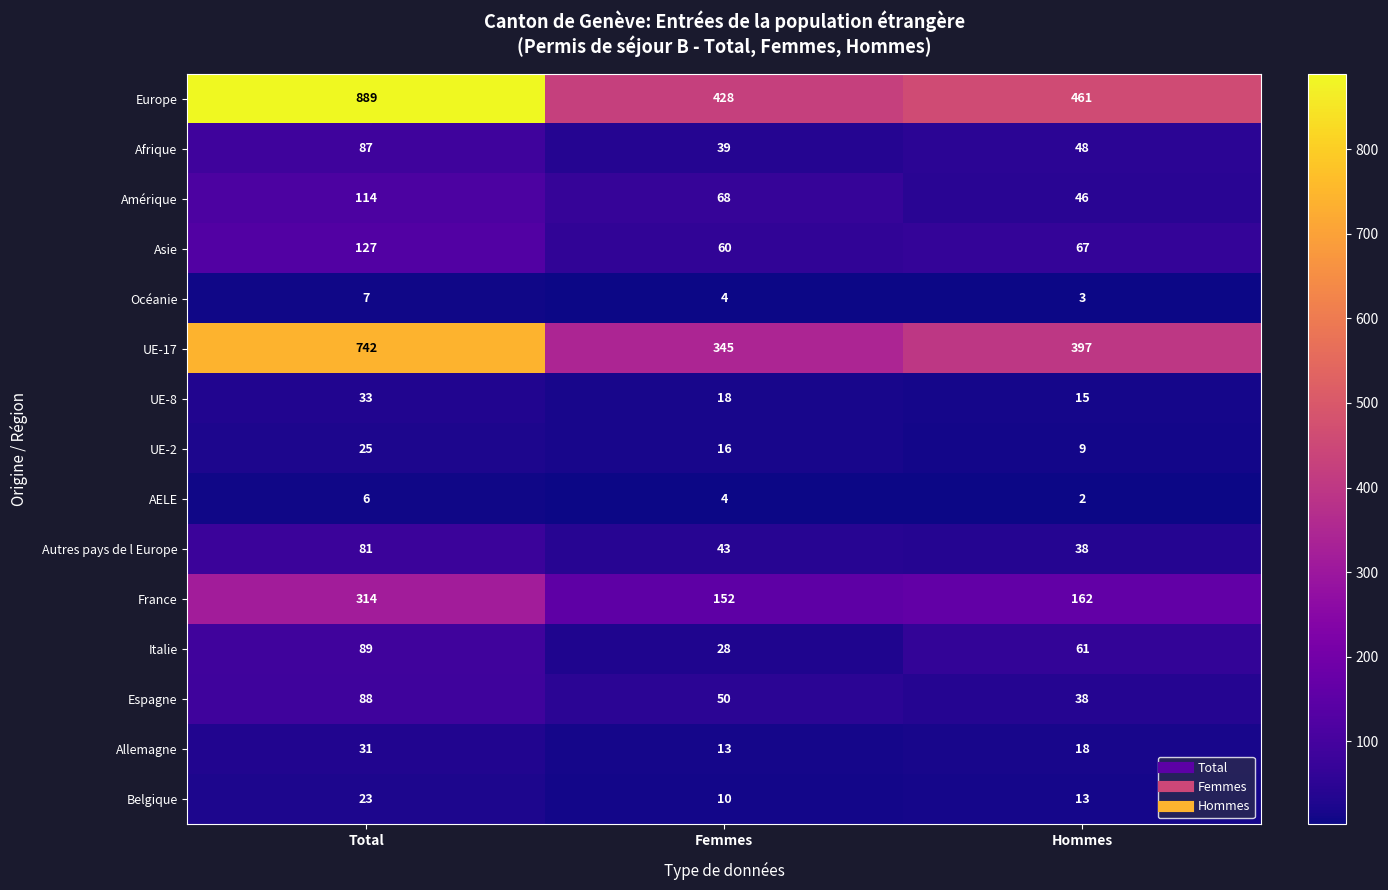

The France series shows 44 at Hommes. True or false?

False